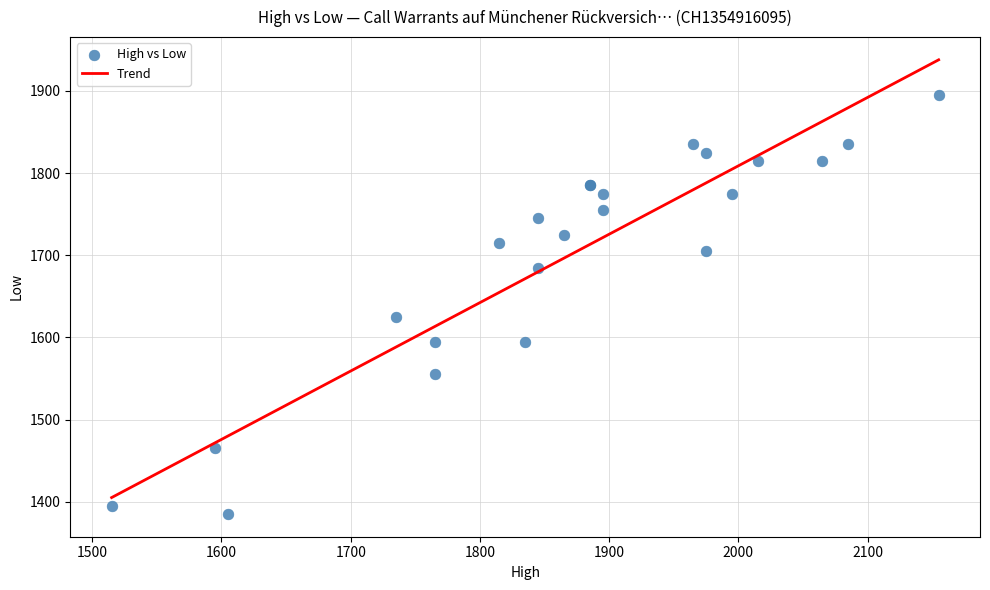

What Y value in the scatter plot is closest to 1640?

1625